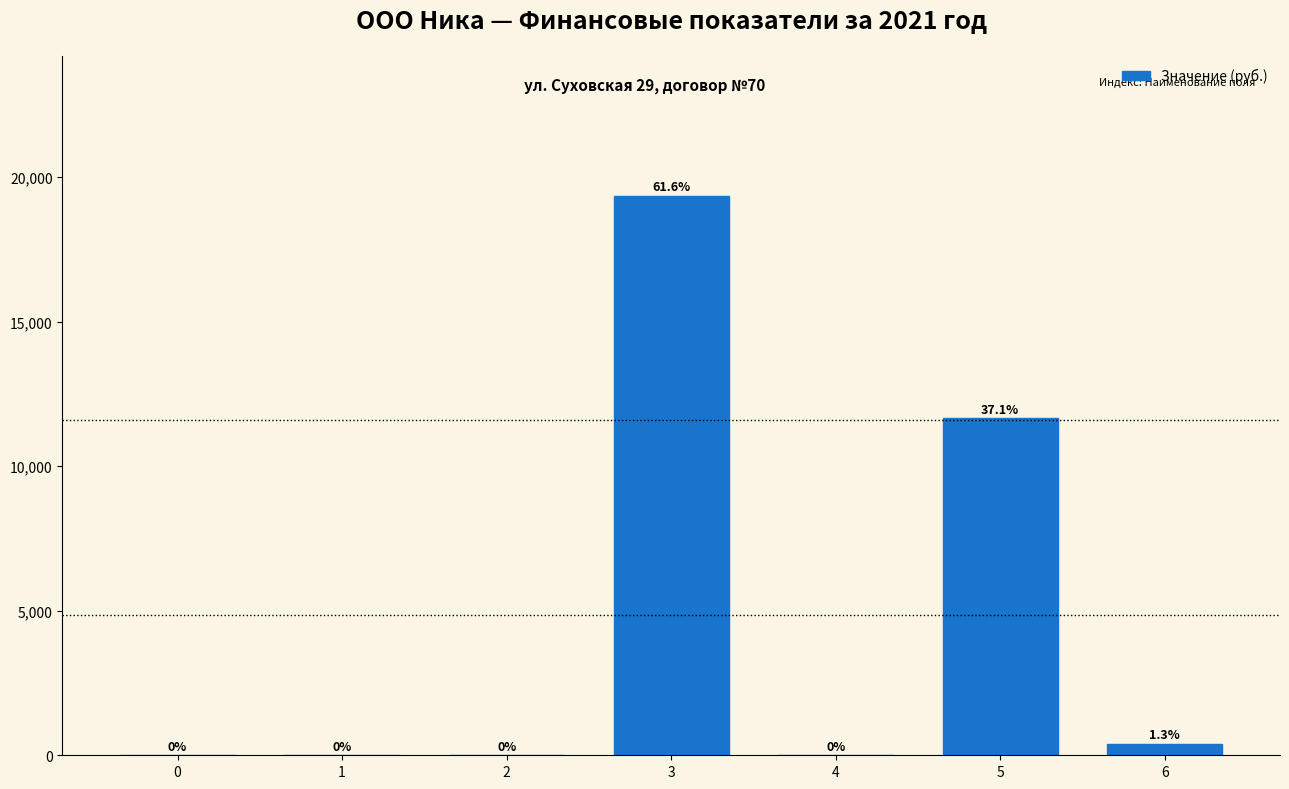

Reading left to right, transcribe all the data shown in this chart.

0=0.0	1=0.0	2=0.0	3=19361.6	4=0.0	5=11661.2	6=405.9